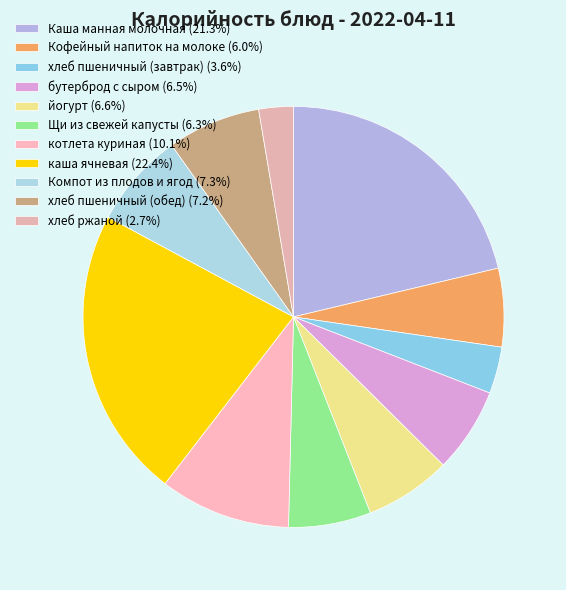

What is the ratio of the value at котлета куриная to the value at хлеб пшеничный (завтрак)?

2.8